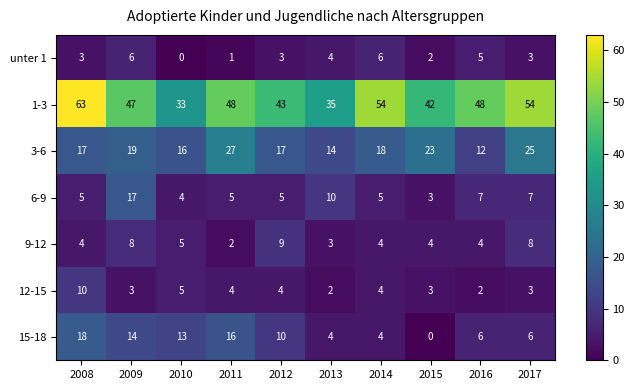

Rank the series by their maximum value, from lowest to highest.

unter 1, 9-12, 12-15, 6-9, 15-18, 3-6, 1-3